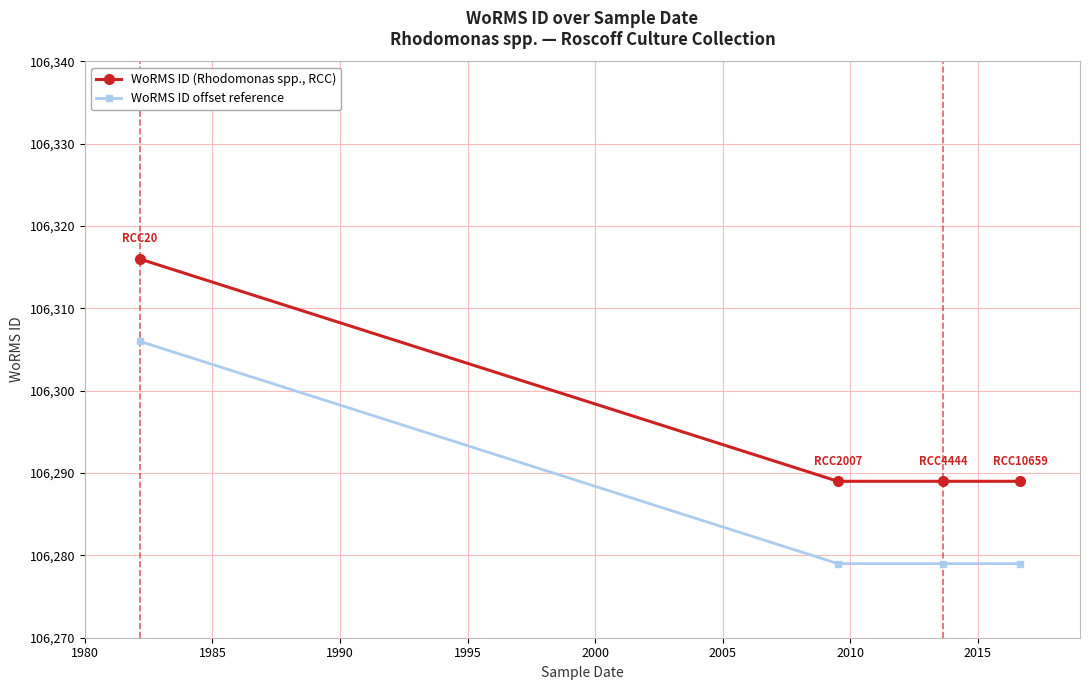

Which series has the largest total across all categories?

WoRMS ID (Rhodomonas spp., RCC)